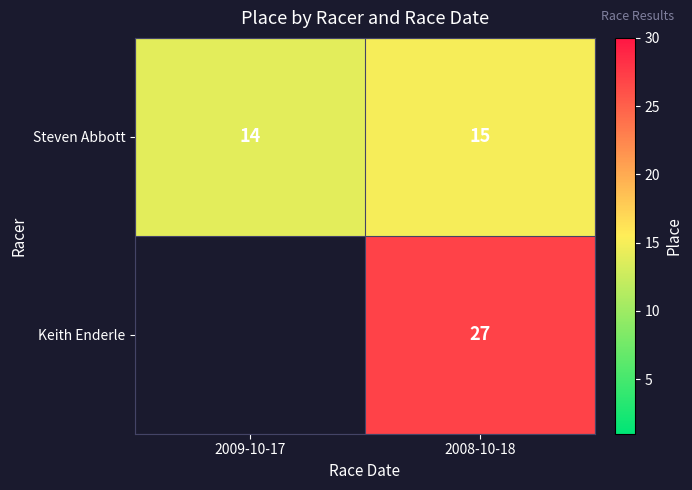

Where is Steven Abbott nearest to the value 14?

2009-10-17